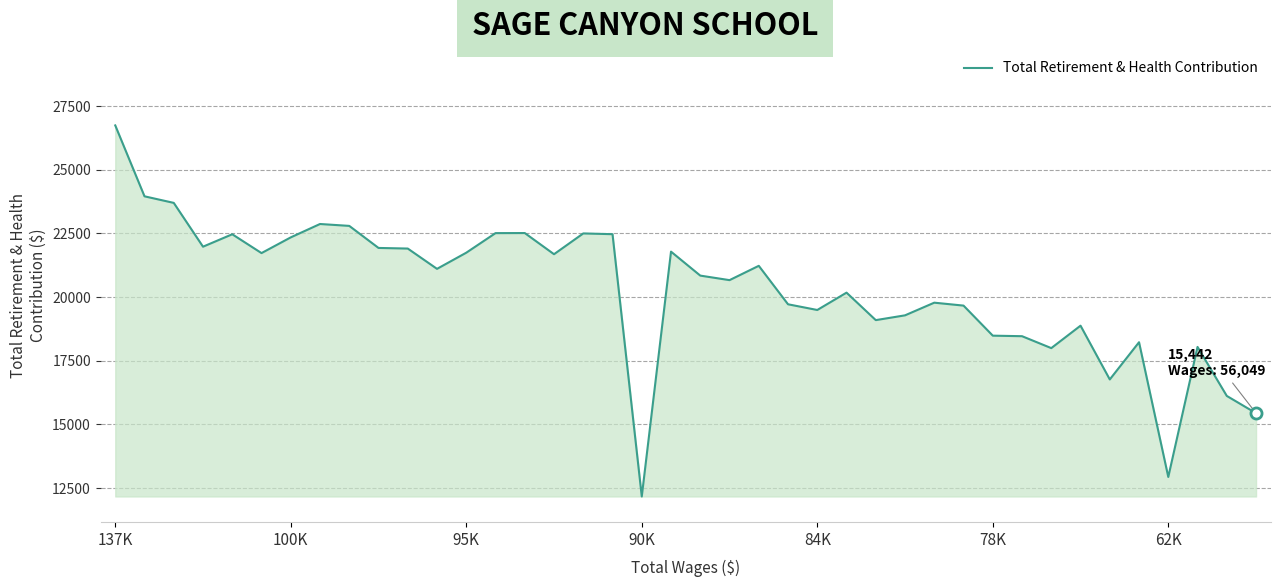

What is the minimum value shown in the chart?

12172